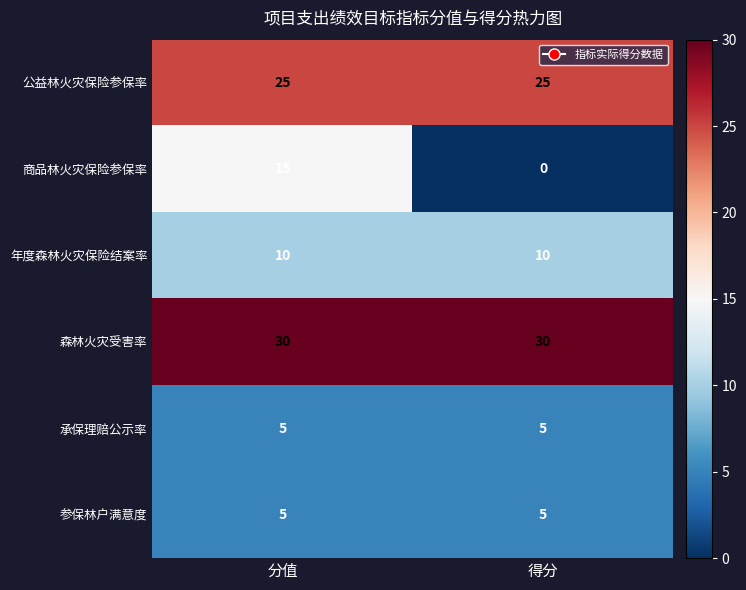

The value of 公益林火灾保险参保率 at 得分 is 25. True or false?

True